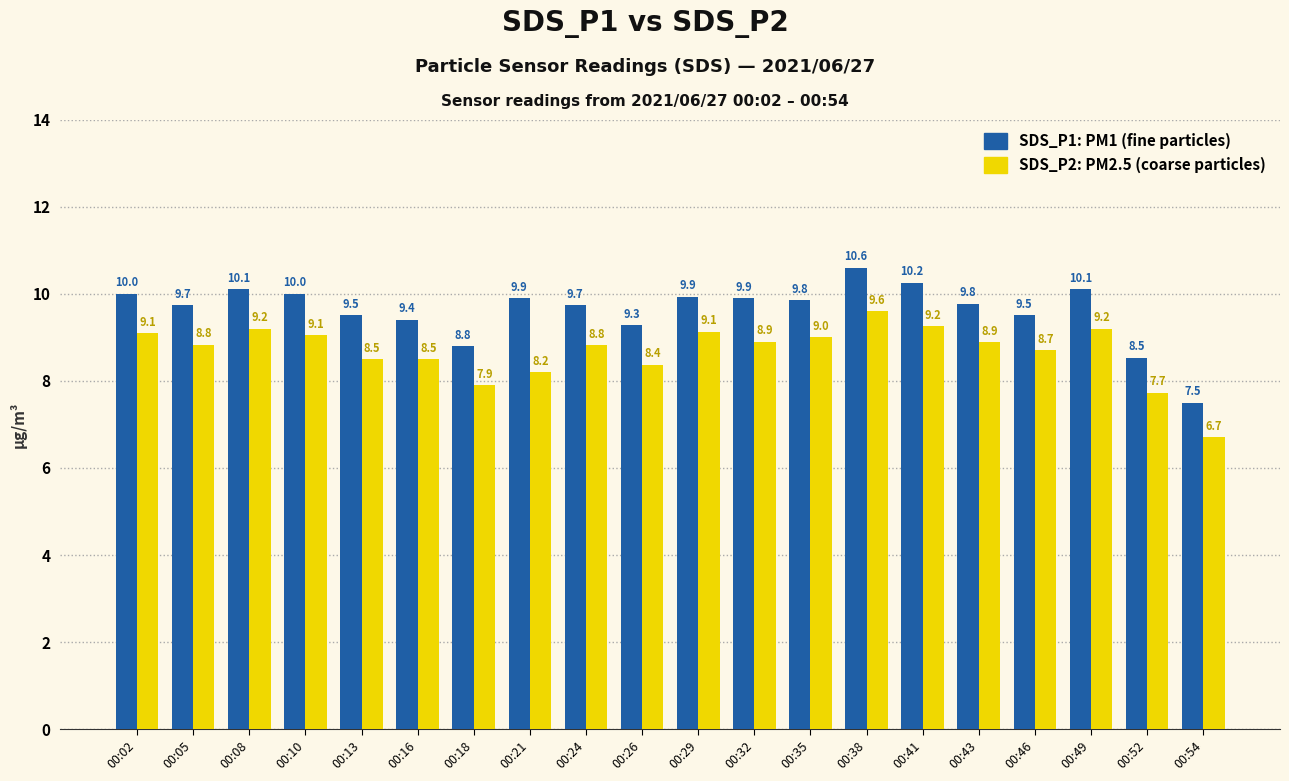

Which category has the lowest value across all series?

00:54